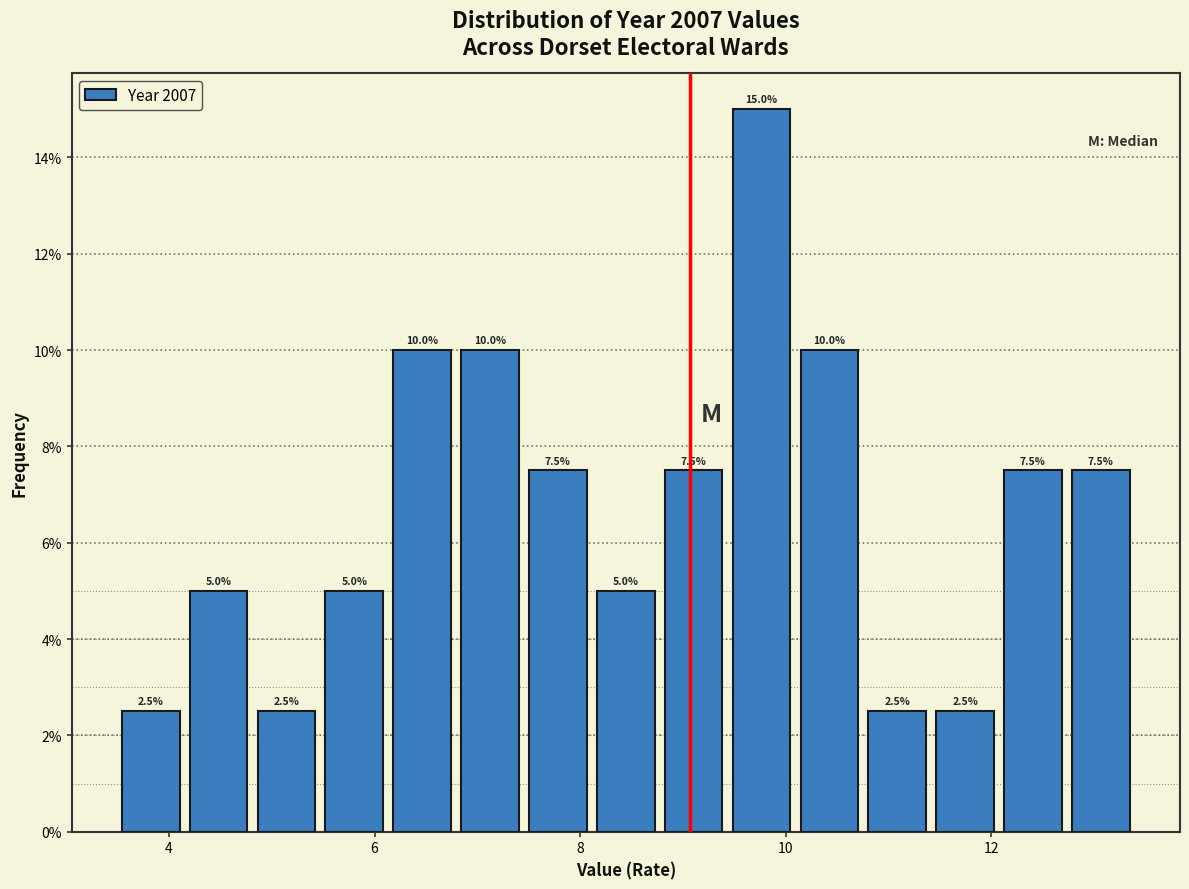

Read against the x-axis, roughly where is the centre of the tallest bar?

9.8